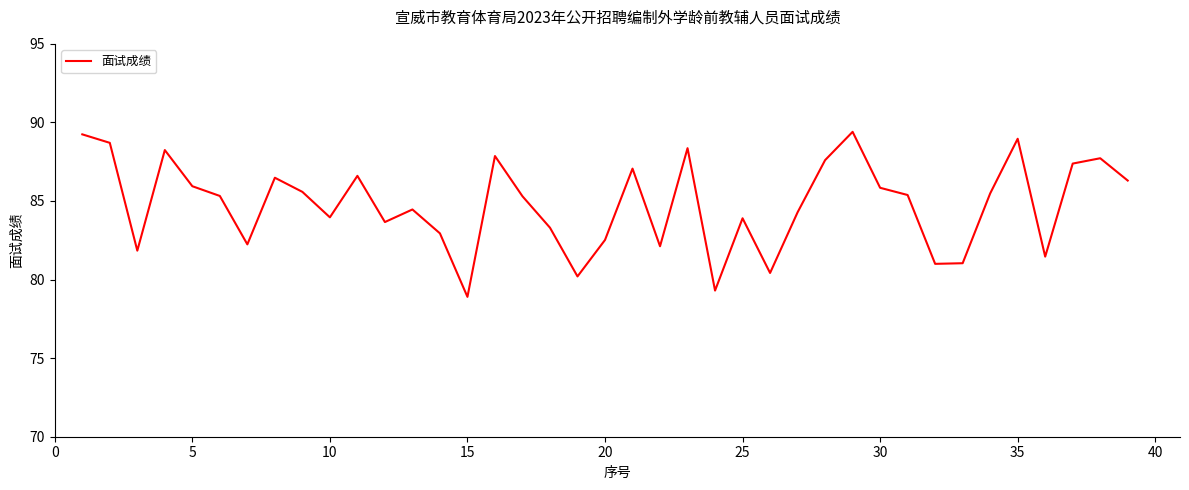

What is the greatest value displayed?

89.4